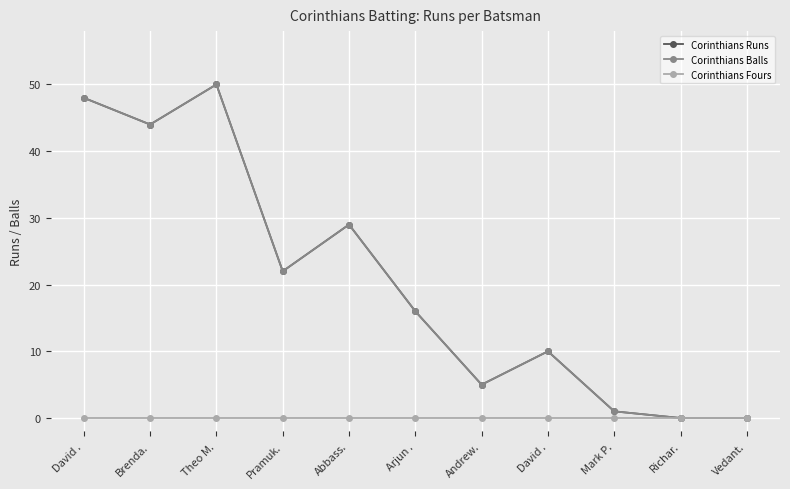

What is the label of the 11th point from the right?

David .